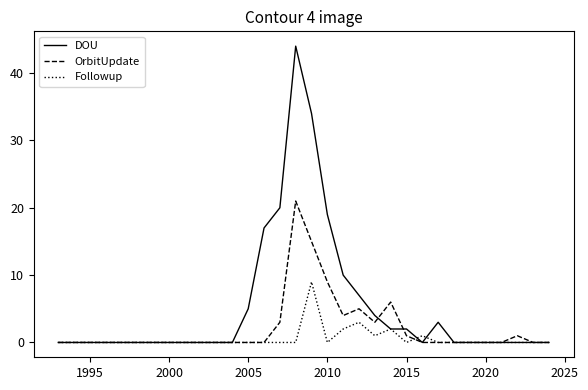

Which series has the largest total across all categories?

DOU